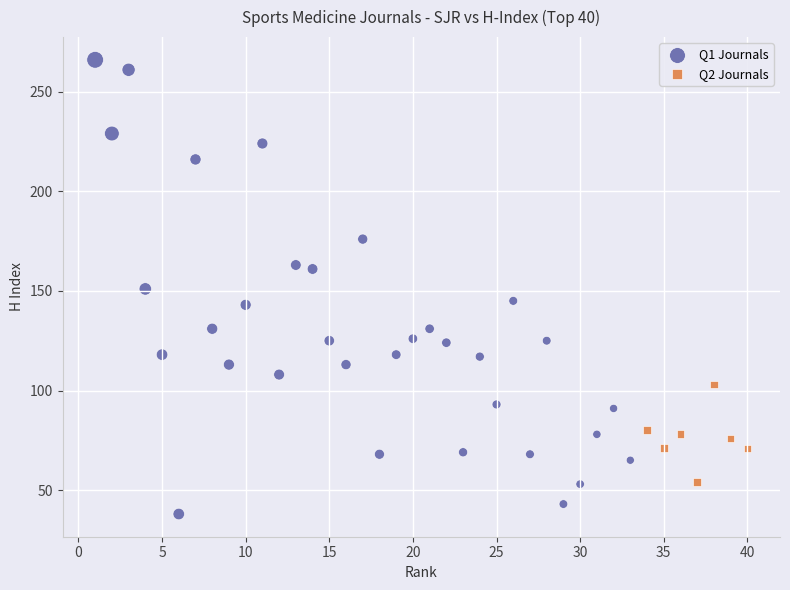

Which series contains the highest Y value?

Q1 Journals